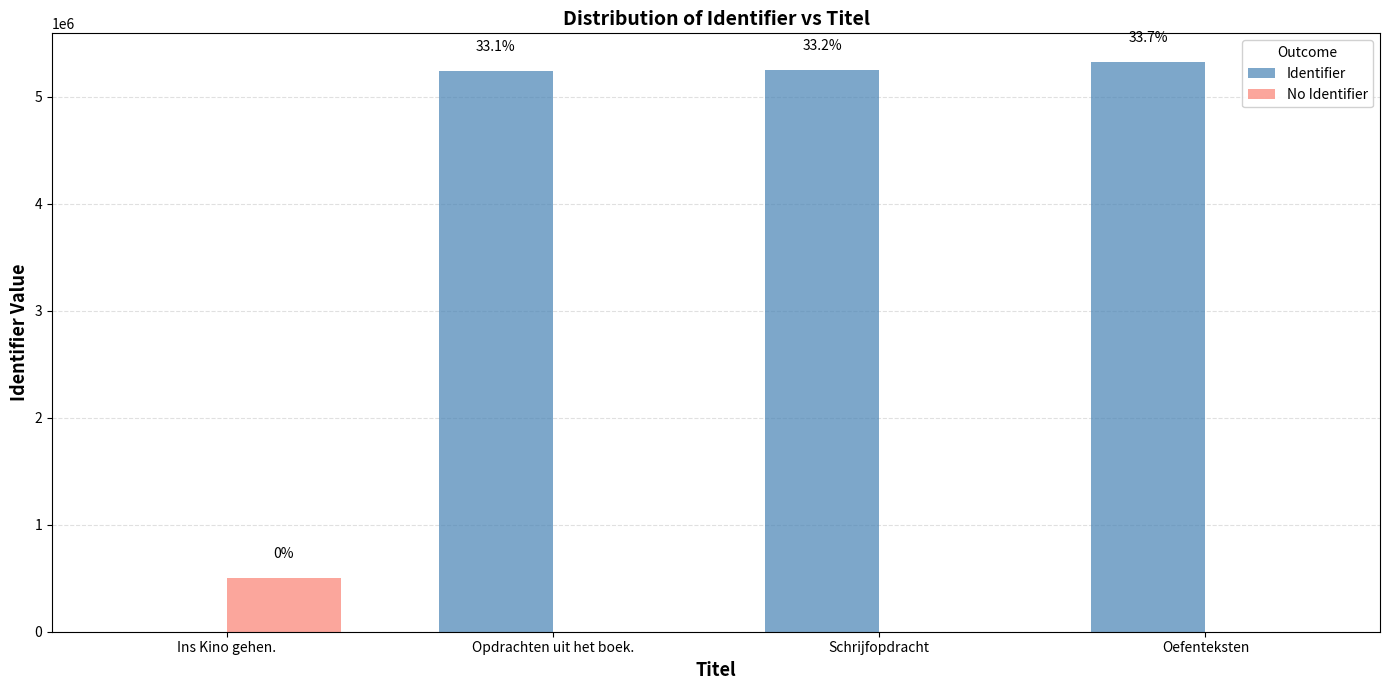

Reading left to right, extract all data points from this chart.

Identifier: Ins Kino gehen.=0	Opdrachten uit het boek.=5239701	Schrijfopdracht=5249234	Oefenteksten=5327136
No Identifier: Ins Kino gehen.=500000	Opdrachten uit het boek.=0	Schrijfopdracht=0	Oefenteksten=0